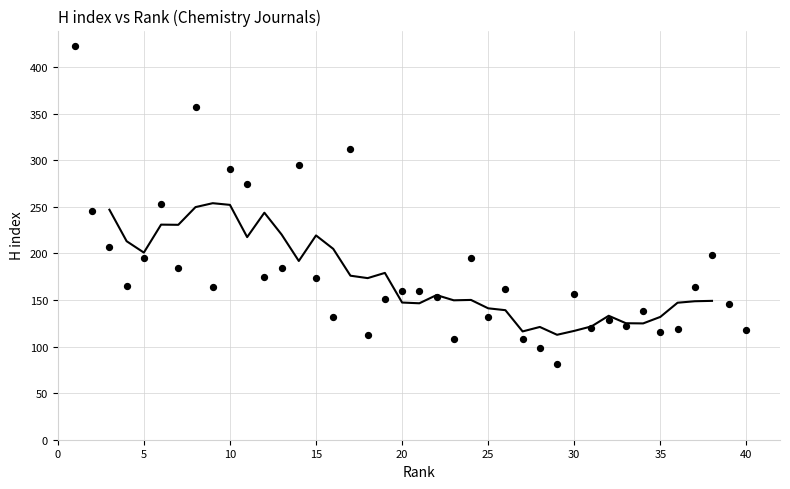

What is the range of Y values (max minus min)?

341